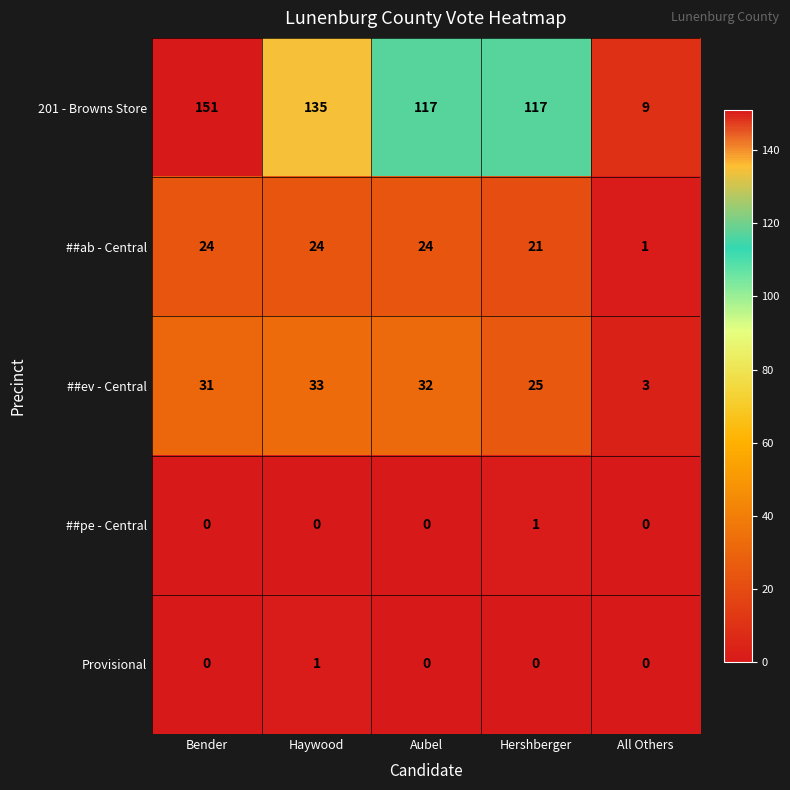

What is the greatest value displayed?

151